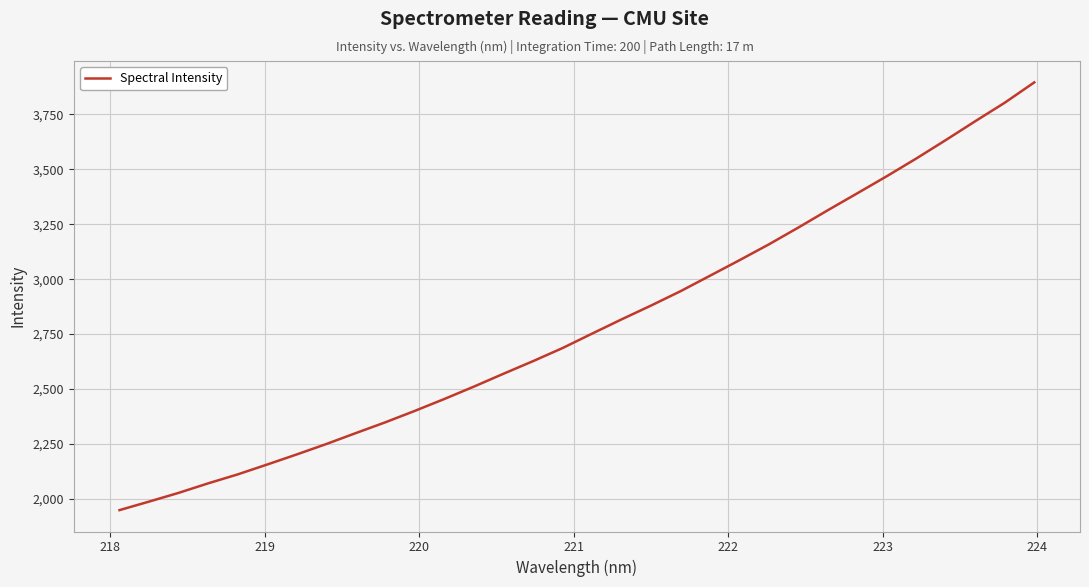

Count the number of values greater than 2751.

16